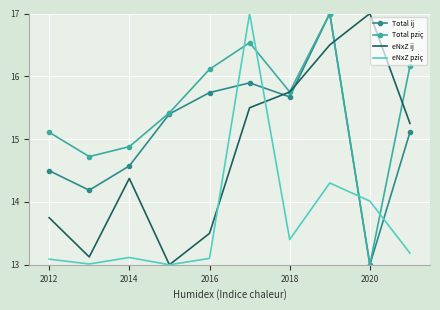

List the series in order of their overall mean, lowest first.

eNxZ pziç, eNxZ ij, Total ij, Total pziç